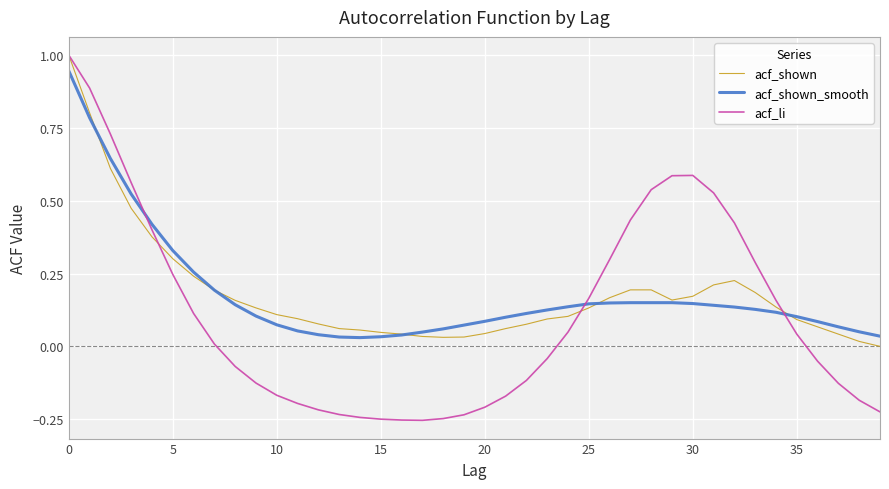

What is the maximum value shown in the chart?

1.0